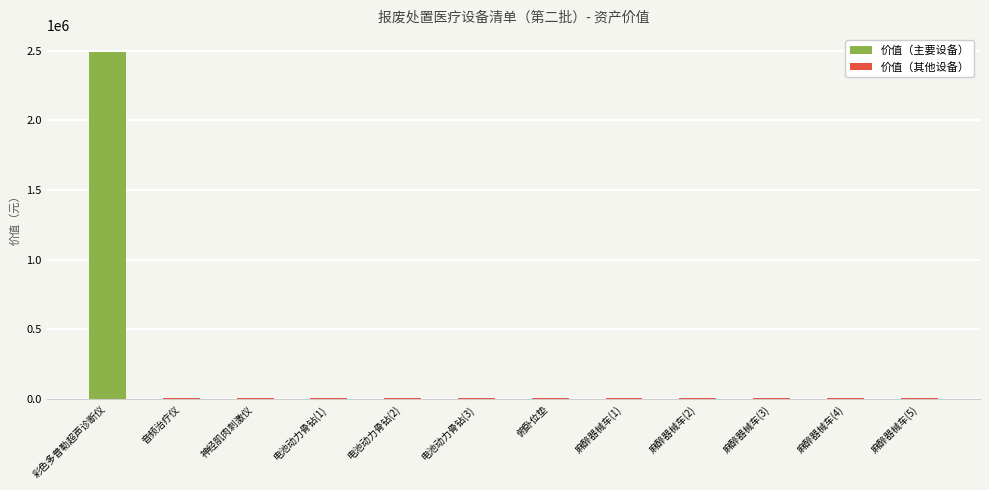

The chart shows a value of 3814629.1 at 彩色多普勒超声诊断仪. True or false?

False